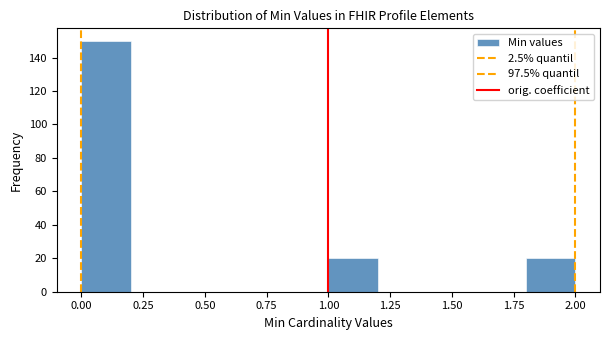

How tall is the bar that spans 1.0 to 1.2 on the x-axis? The values are not printed on the chart, so give them approximately, as read against the axis.

20